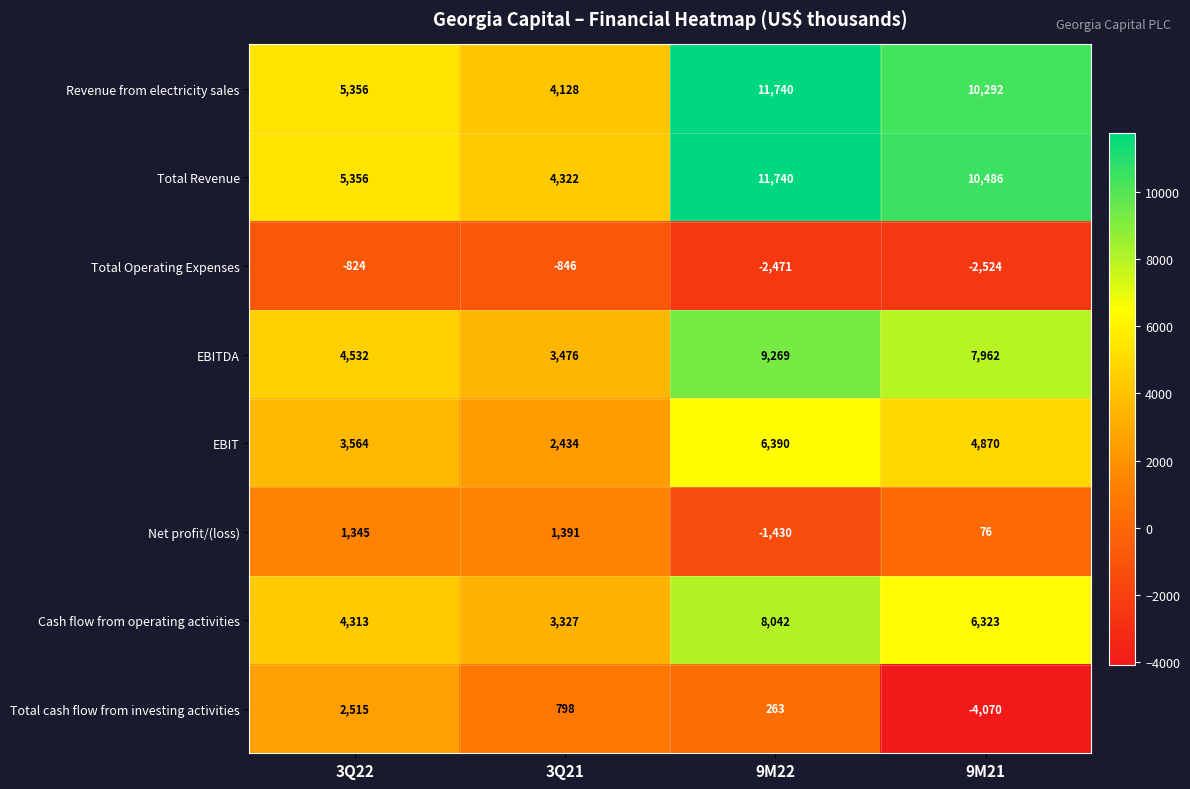

Which category has the lowest value across all series?

9M21